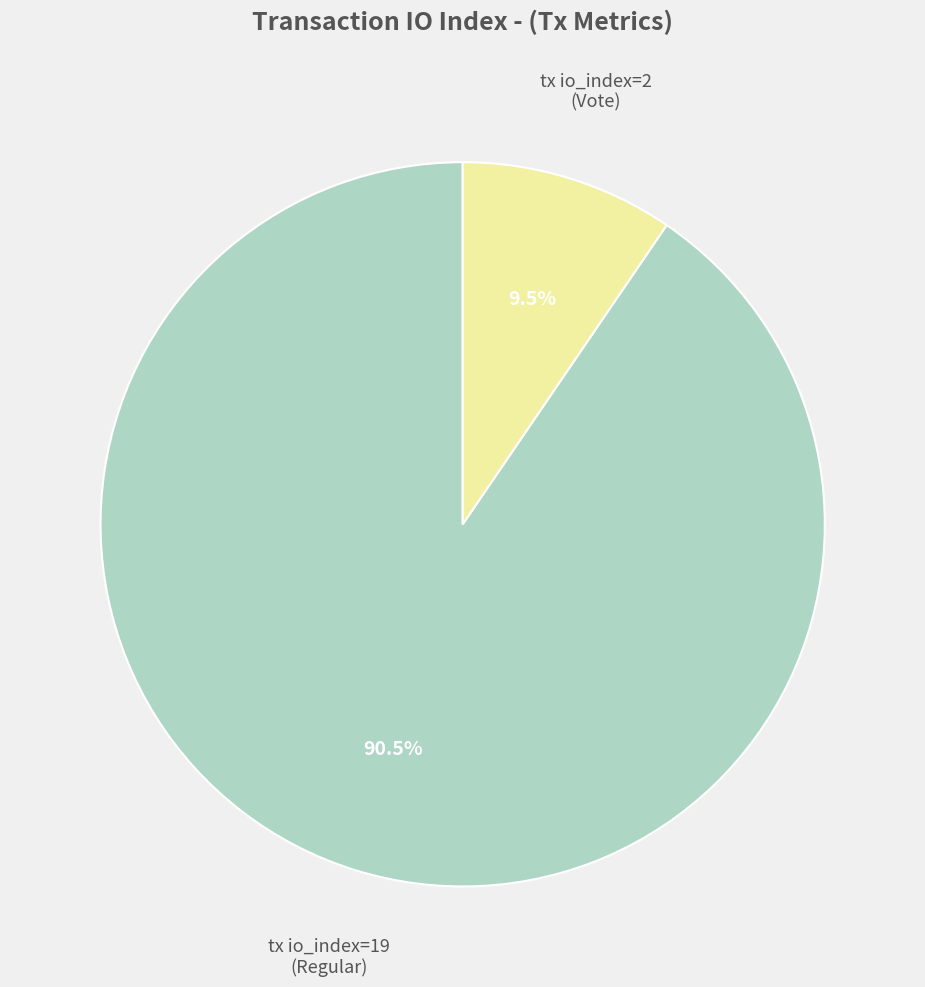

Does any single category account for the majority?

Yes